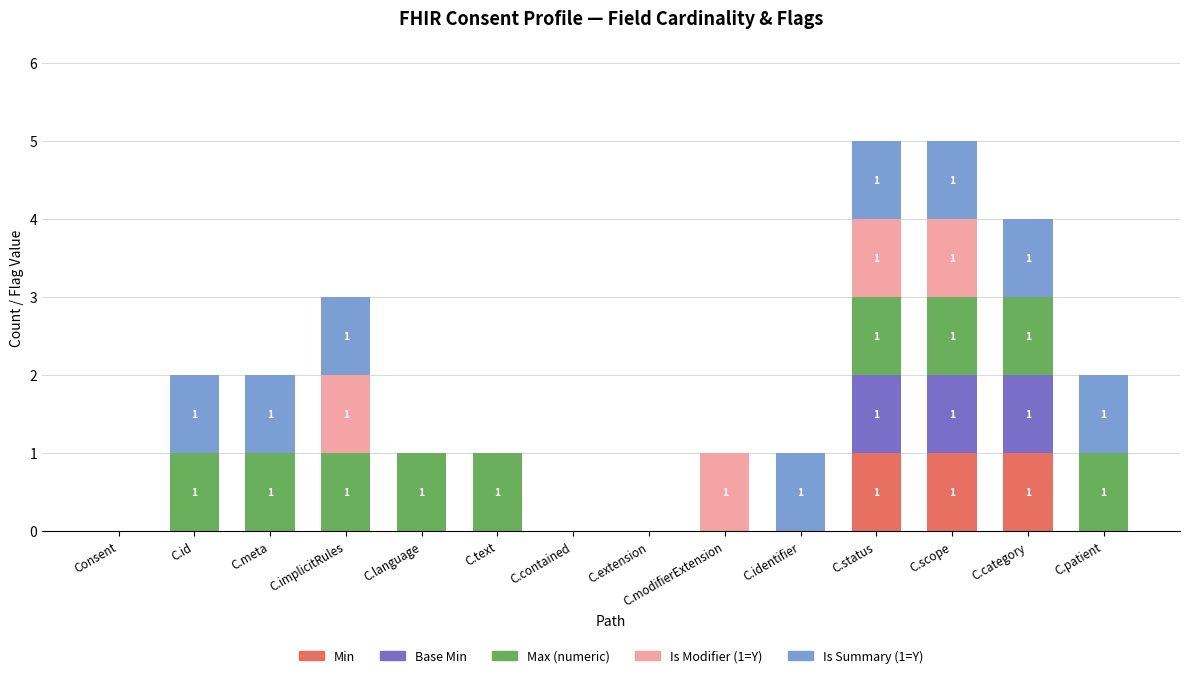

True or false: Min has a value of 1 at C.category.

True